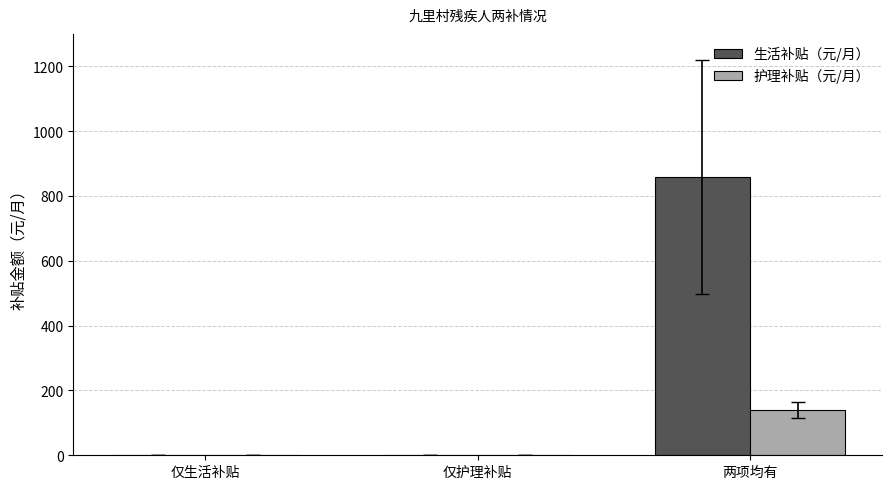

At which category is the sum across all series the highest?

两项均有